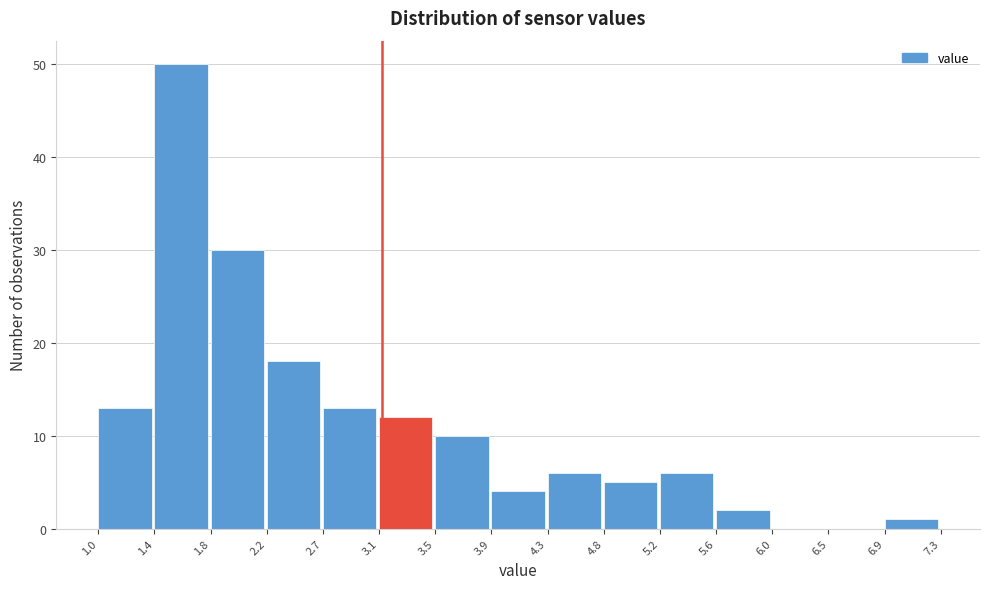

Reading left to right, transcribe this chart: for each bar, give the range it covers on the x-axis and its height. The values are not printed on the chart, so give them approximately, as read against the axis.

1.0 to 1.4: 13
1.4 to 1.8: 50
1.8 to 2.2: 30
2.2 to 2.7: 18
2.7 to 3.1: 13
3.1 to 3.5: 12
3.5 to 3.9: 10
3.9 to 4.3: 4
4.3 to 4.8: 6
4.8 to 5.2: 5
5.2 to 5.6: 6
5.6 to 6.0: 2
6.0 to 6.5: 0
6.5 to 6.9: 0
6.9 to 7.3: 1